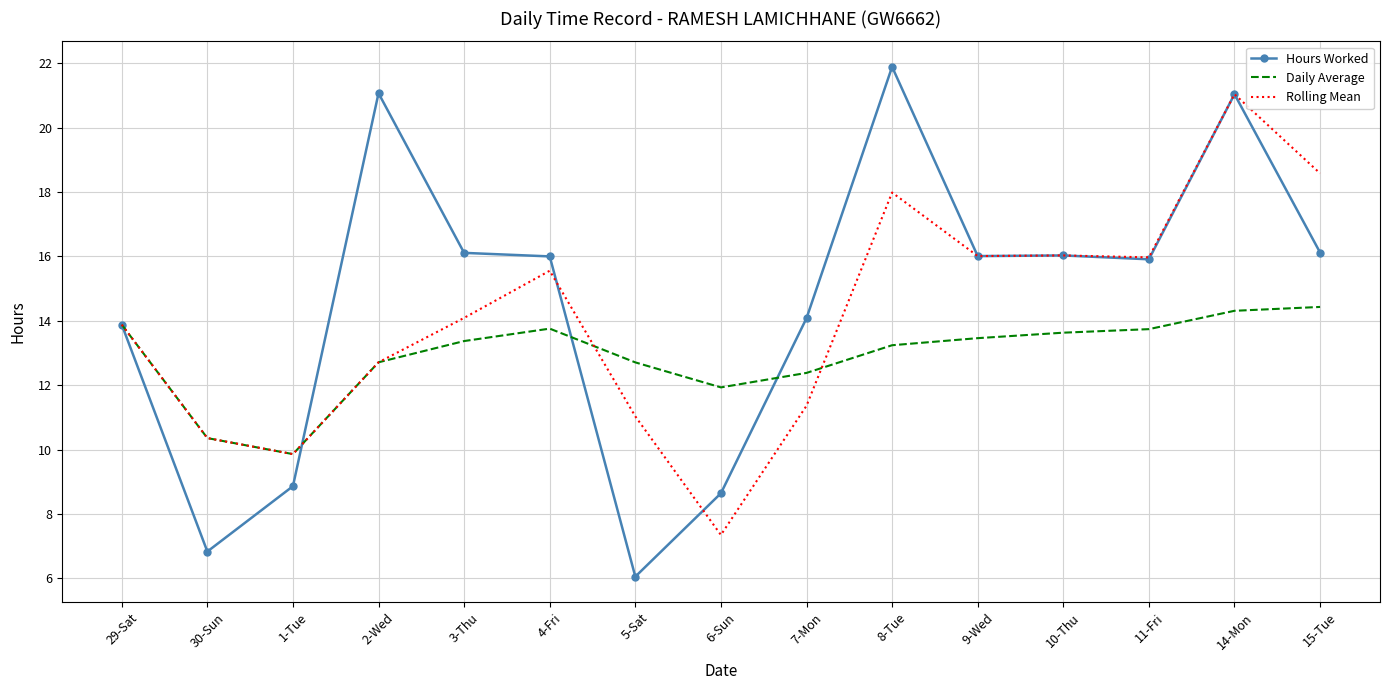

Which label corresponds to the largest value in the chart?

8-Tue